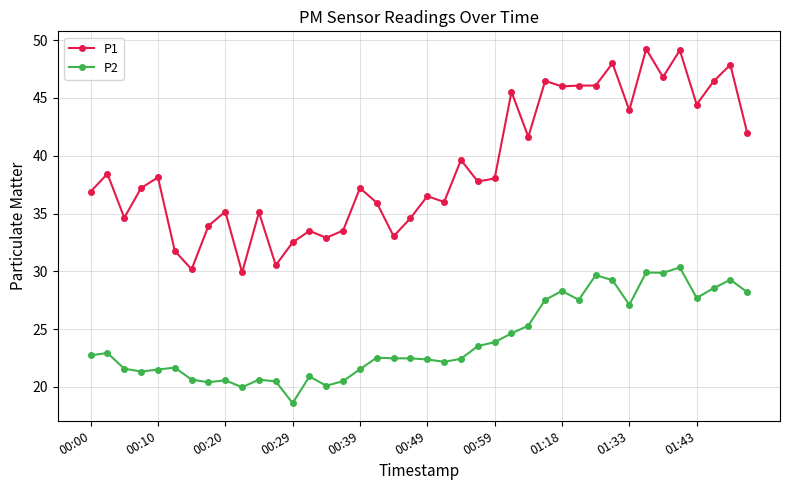

True or false: P2 has more than 1 interior local peaks.

True